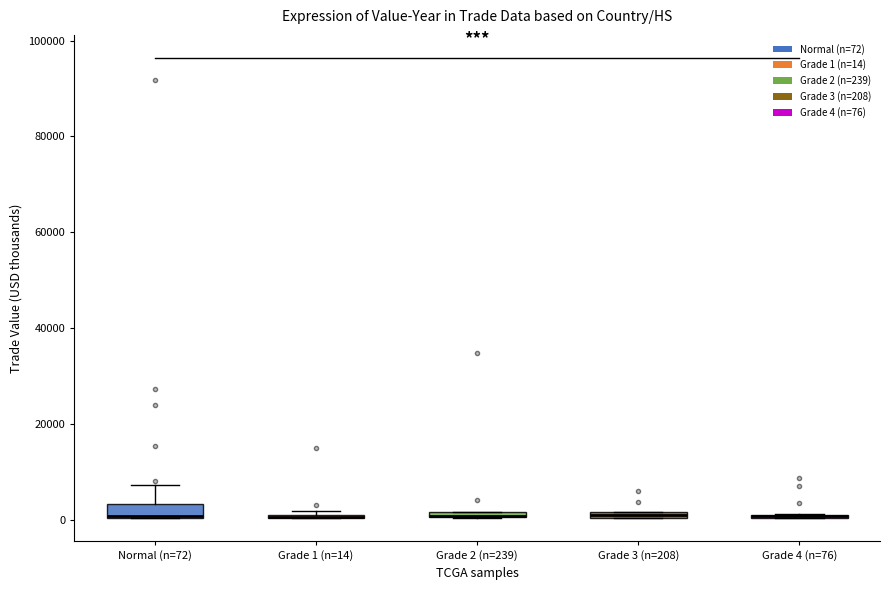

Where is the lower edge of the box for Grade 2 (n=239) on the y-axis? The values are not printed on the chart, so give them approximately, as read against the axis.

0